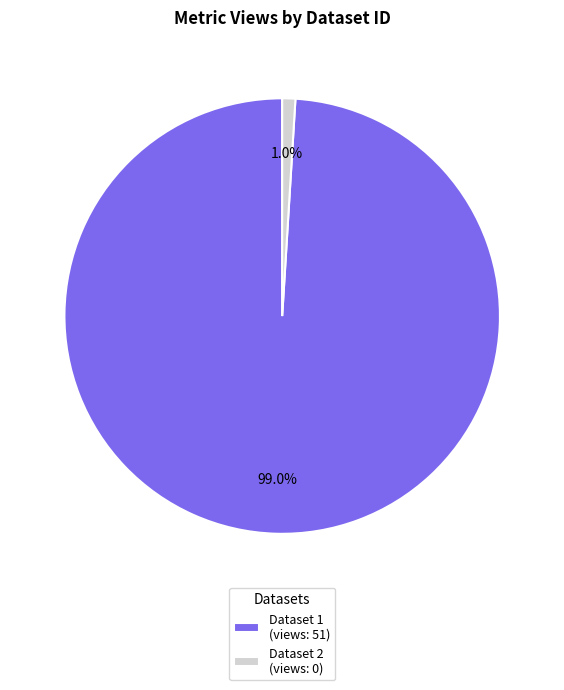

Which has a higher value, Dataset 1 (views: 51) or Dataset 2 (views: 0)?

Dataset 1 (views: 51)